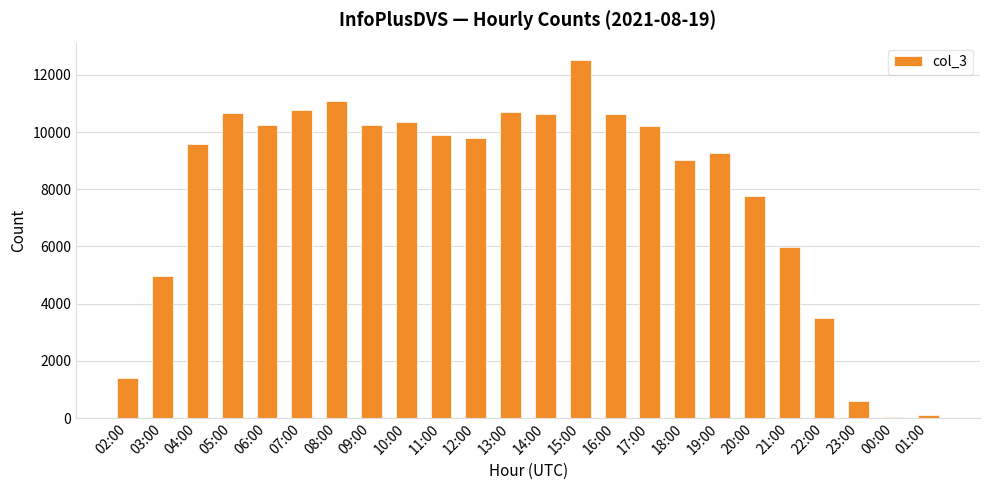

What is the change in value from 08:00 to 20:00?

-3299